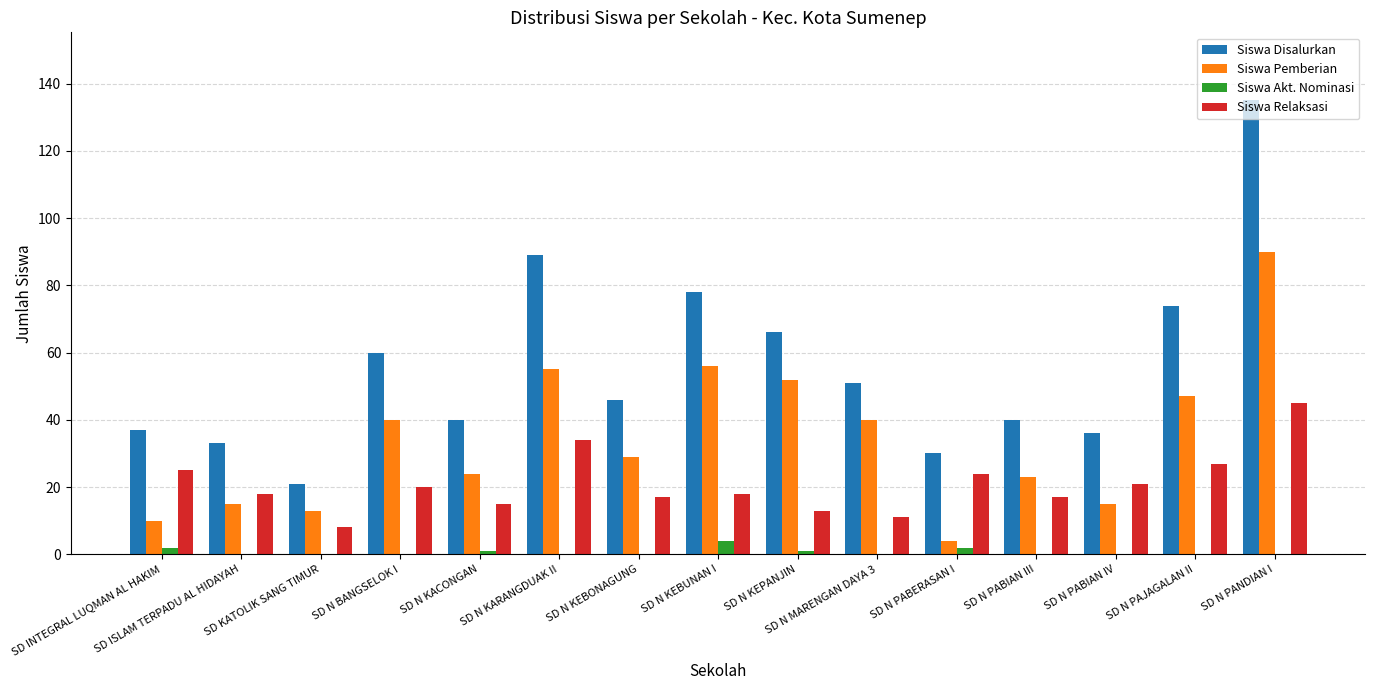

What is the maximum value for Siswa Akt. Nominasi?

4